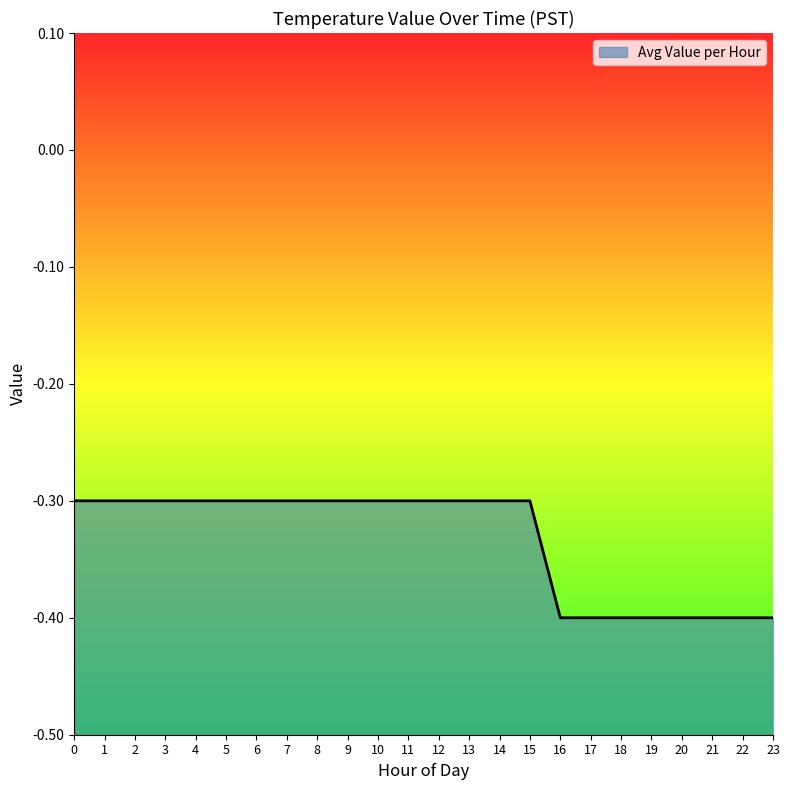

True or false: there are more than 0 points higher than both neighbors.

False